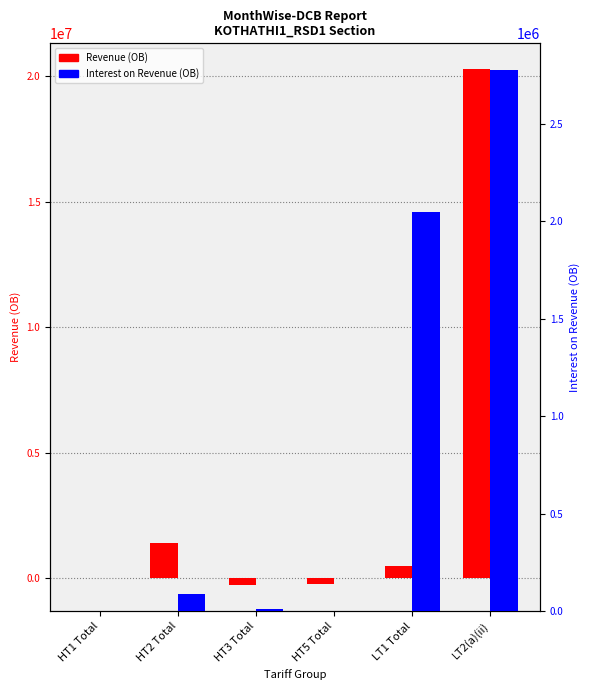

What are all the series names shown in the legend?

Revenue (OB), Interest on Revenue (OB)